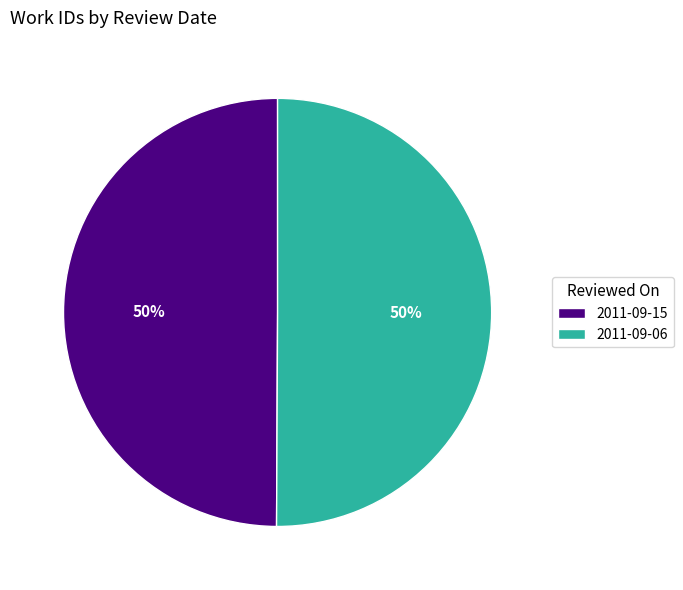

Combined, do 2011-09-15 and 2011-09-06 account for over 50%?

Yes